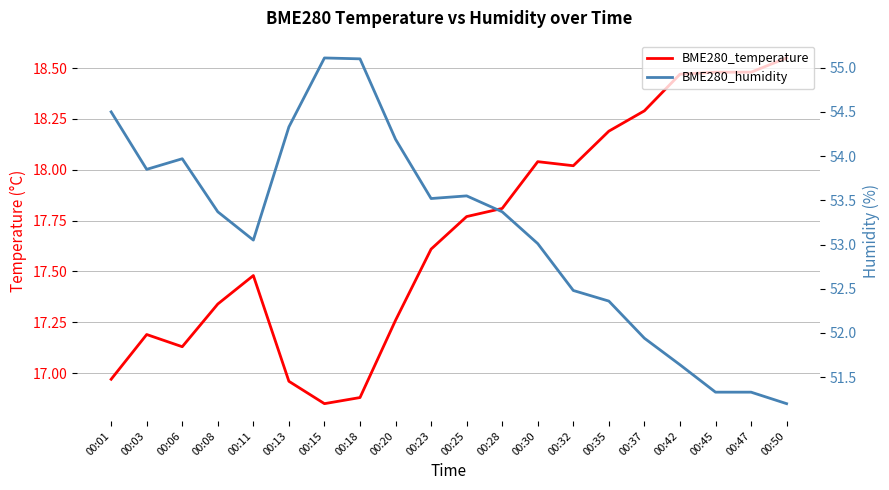

Where does the BME280_humidity series first go above 53?

00:01